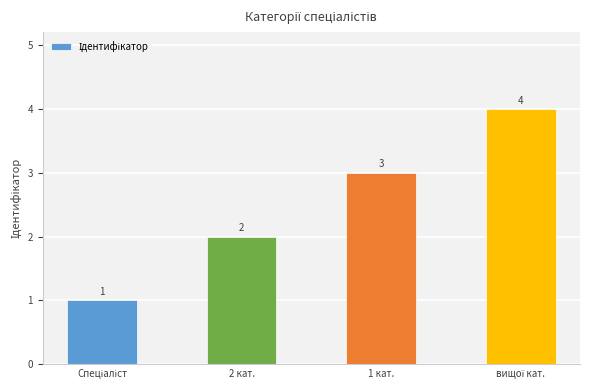

What is the ratio of the value at 1 кат. to the value at 2 кат.?

1.5